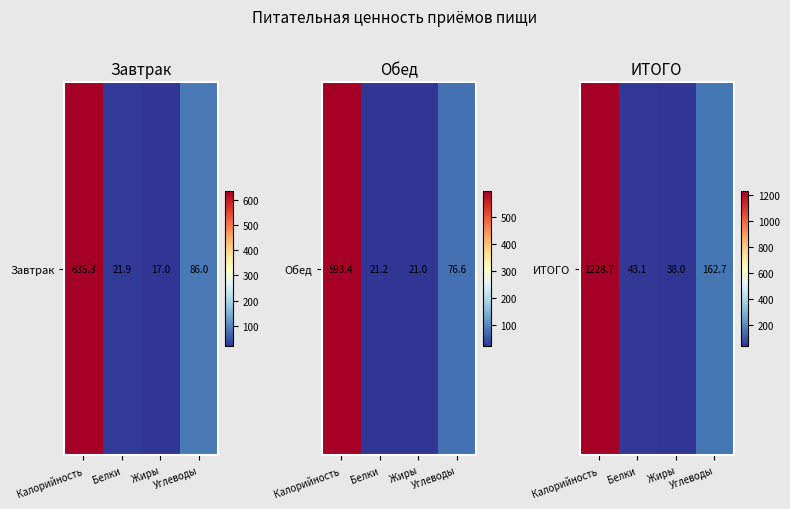

List the labels in order of value, smallest first.

Жиры, Белки, Углеводы, Калорийность